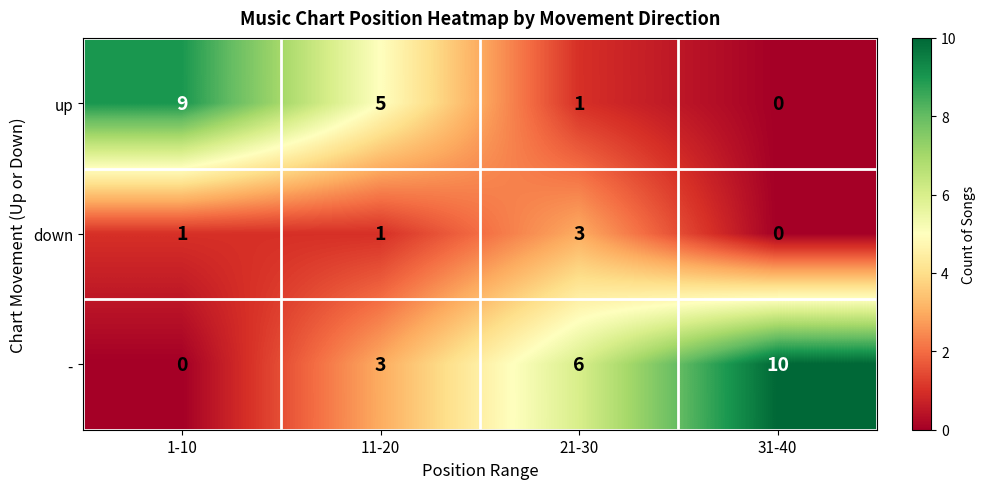

Reading left to right, list all the values displayed in this chart.

up: 9	5	1	0
down: 1	1	3	0
-: 0	3	6	10